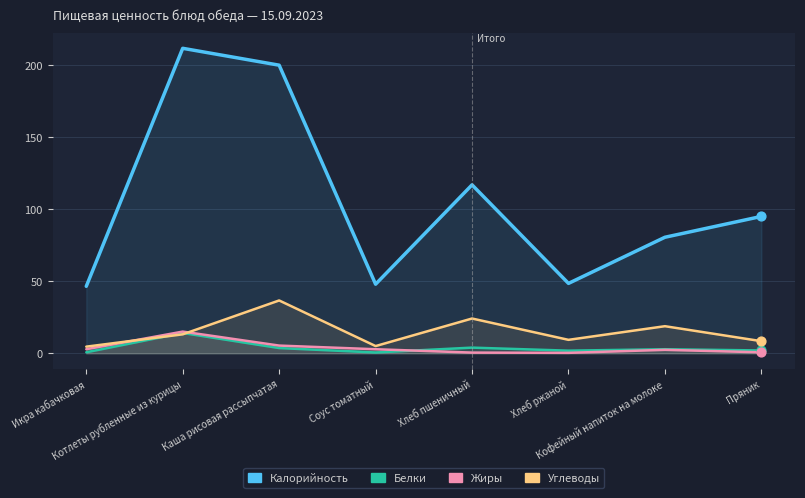

Which series has the largest Y range (max minus min)?

Калорийность